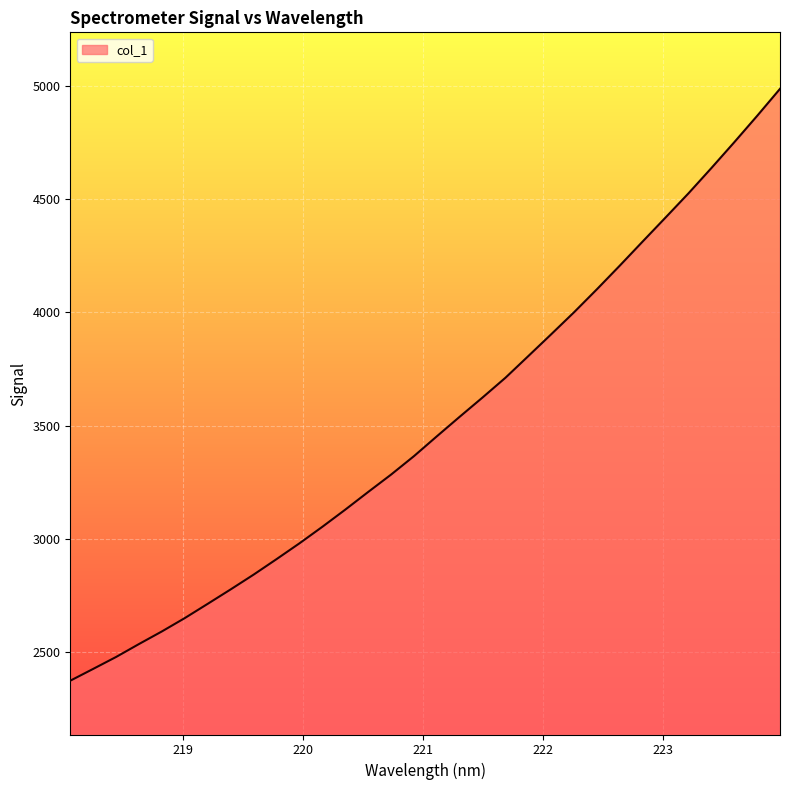

What is the greatest value displayed?

4986.2